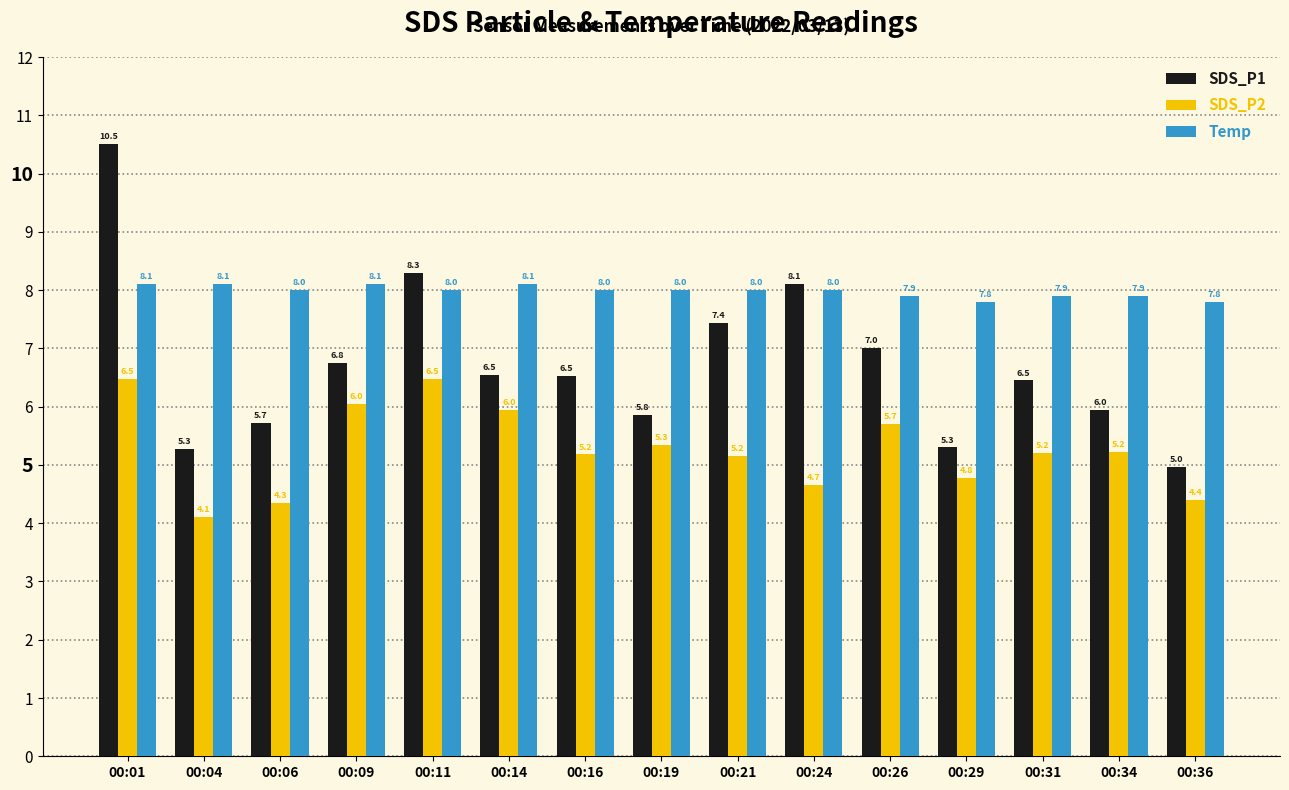

What are all the series names shown in the legend?

SDS_P1, SDS_P2, Temp